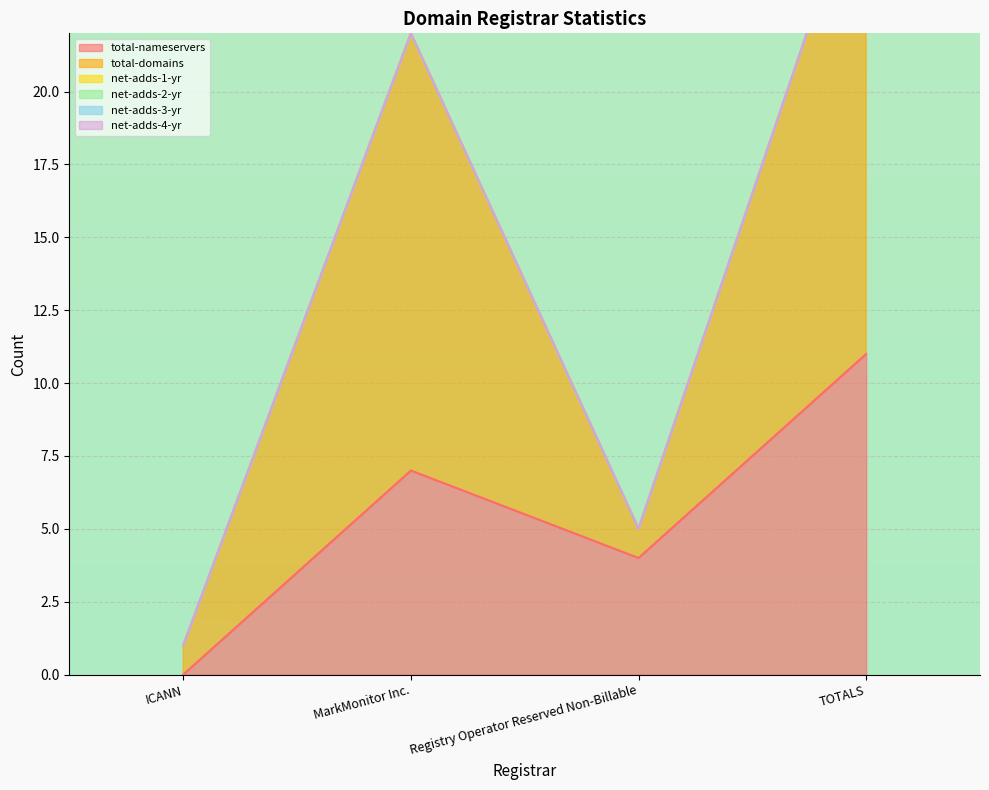

Reading left to right, transcribe all the data shown in this chart.

total-nameservers: ICANN=0	MarkMonitor Inc.=7	Registry Operator Reserved Non-Billable=4	TOTALS=11
total-domains: ICANN=1	MarkMonitor Inc.=15	Registry Operator Reserved Non-Billable=1	TOTALS=17
net-adds-1-yr: ICANN=0	MarkMonitor Inc.=0	Registry Operator Reserved Non-Billable=0	TOTALS=0
net-adds-2-yr: ICANN=0	MarkMonitor Inc.=0	Registry Operator Reserved Non-Billable=0	TOTALS=0
net-adds-3-yr: ICANN=0	MarkMonitor Inc.=0	Registry Operator Reserved Non-Billable=0	TOTALS=0
net-adds-4-yr: ICANN=0	MarkMonitor Inc.=0	Registry Operator Reserved Non-Billable=0	TOTALS=0